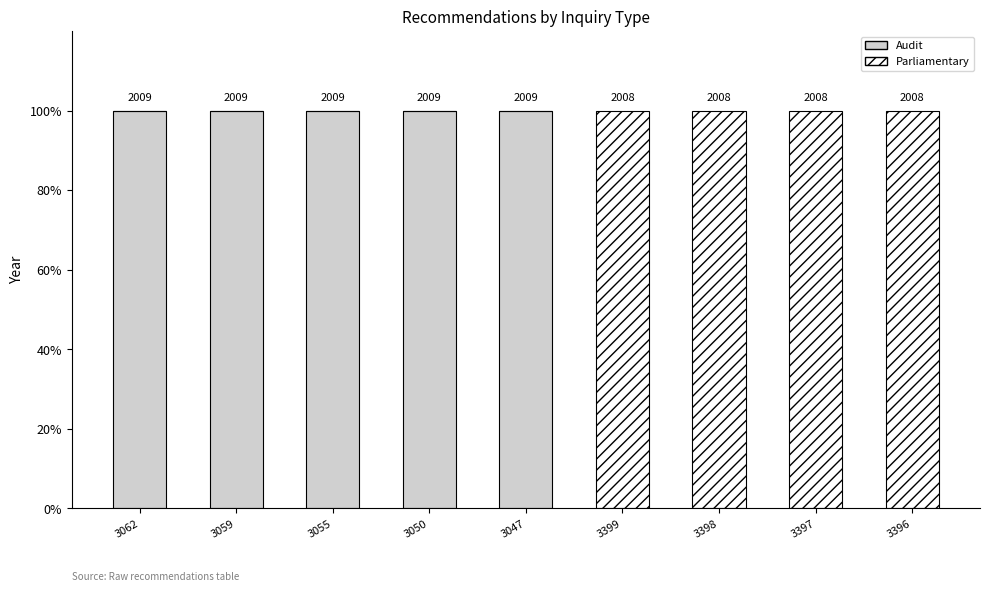

Does the chart contain stacked bars?

Yes